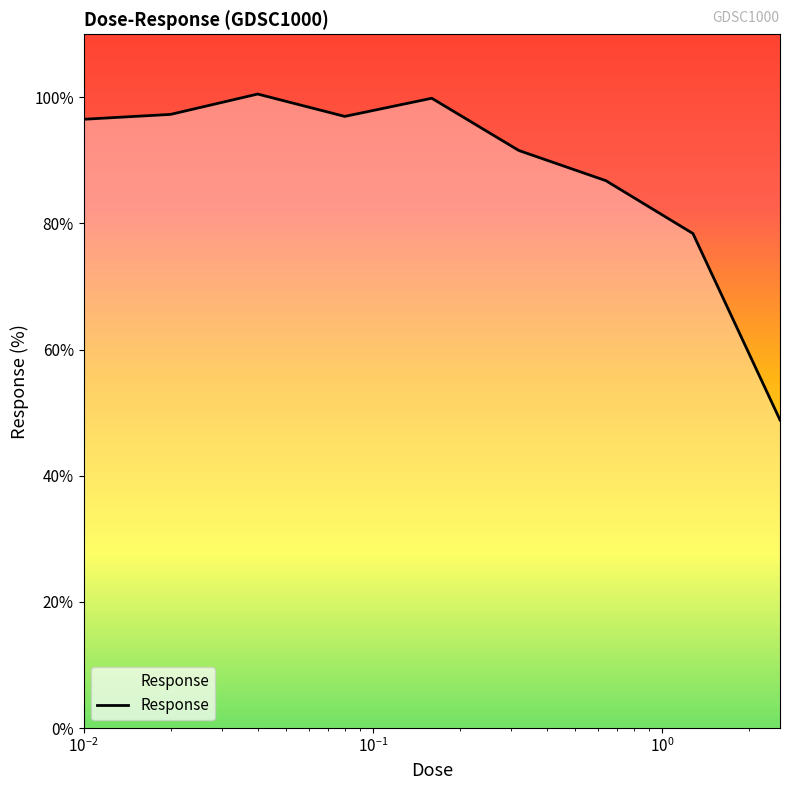

What is the difference between the maximum and minimum values?

51.7